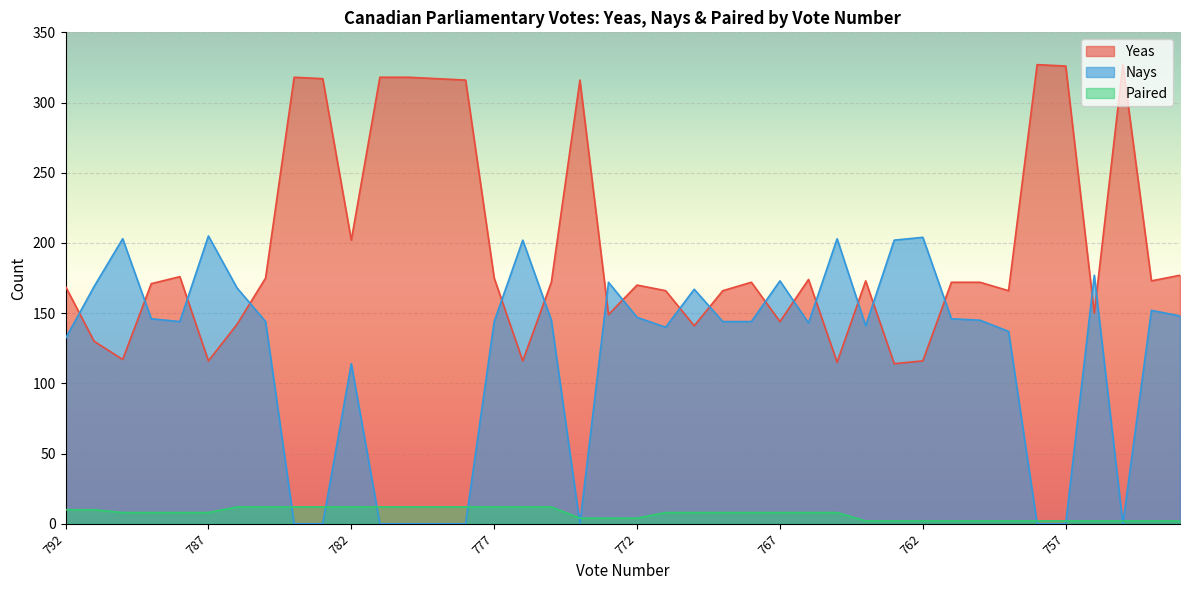

Reading left to right, what are all the values shown in this chart?

Yeas: 792=169	791=130	790=117	789=171	788=176	787=116	786=142	785=175	784=318	783=317	782=202	781=318	780=318	779=317	778=316	777=175	776=116	775=172	774=316	773=149	772=170	771=166	770=141	769=166	768=172	767=144	766=174	765=115	764=173	763=114	762=116	761=172	760=172	759=166	758=327	757=326	756=150	755=327	754=173	753=177
Nays: 792=132	791=169	790=203	789=146	788=144	787=205	786=168	785=144	784=0	783=0	782=114	781=0	780=0	779=0	778=0	777=144	776=202	775=145	774=0	773=172	772=147	771=140	770=167	769=144	768=144	767=173	766=143	765=203	764=141	763=202	762=204	761=146	760=145	759=137	758=0	757=0	756=177	755=0	754=152	753=148
Paired: 792=10	791=10	790=8	789=8	788=8	787=8	786=12	785=12	784=12	783=12	782=12	781=12	780=12	779=12	778=12	777=12	776=12	775=12	774=4	773=4	772=4	771=8	770=8	769=8	768=8	767=8	766=8	765=8	764=2	763=2	762=2	761=2	760=2	759=2	758=2	757=2	756=2	755=2	754=2	753=2